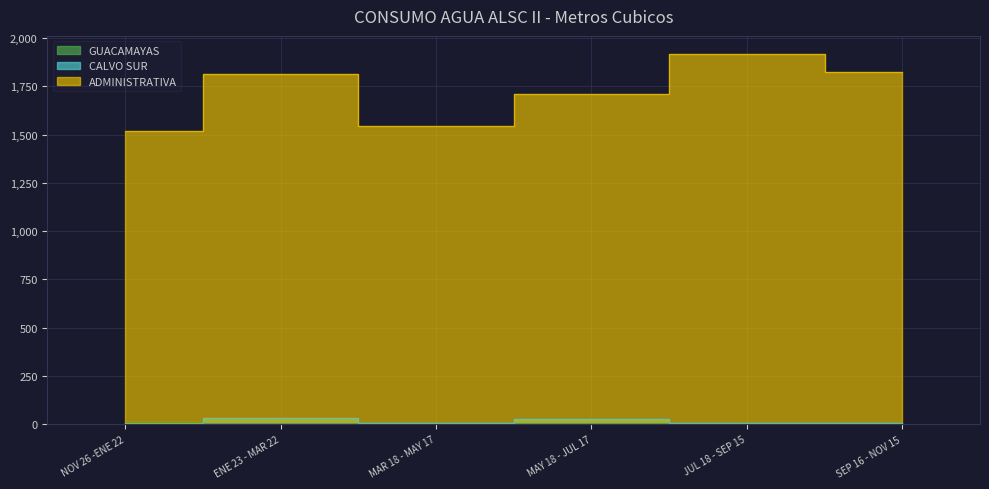

What is the sum of all CALVO SUR values?

80